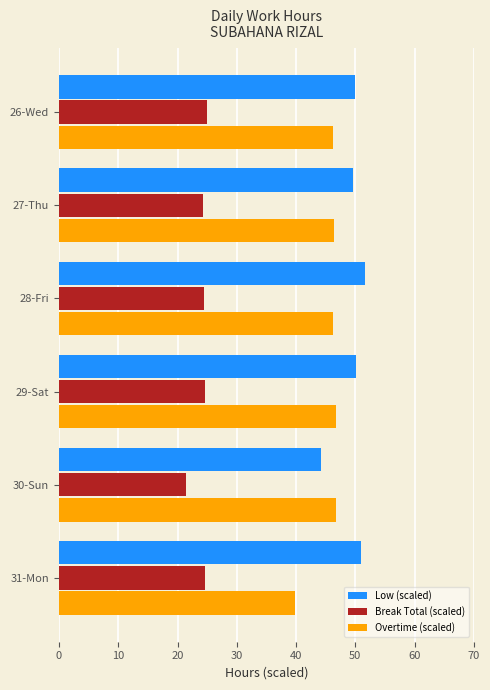

What is the highest value of the Break Total (scaled) series?

24.9